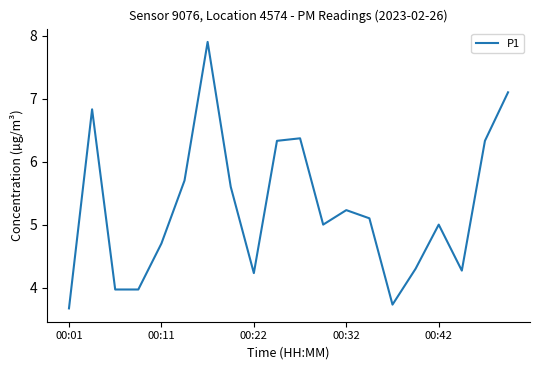

What is the greatest value displayed?

7.9